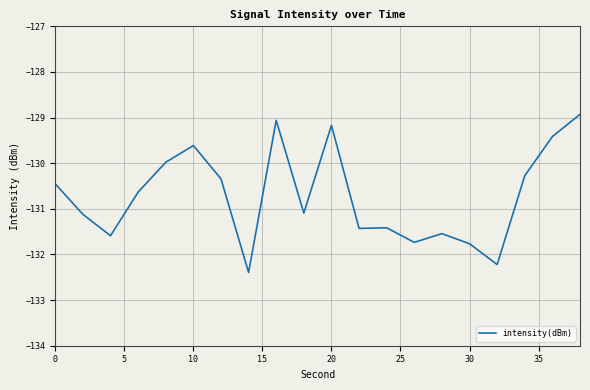

What is the difference between the maximum and minimum values?

3.5